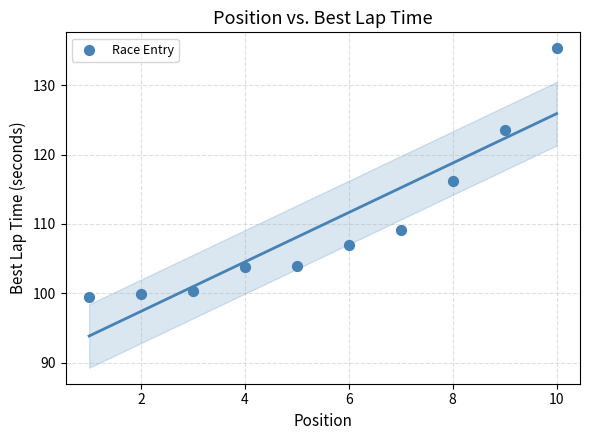

What Y value in the scatter plot is closest to 117?

116.3